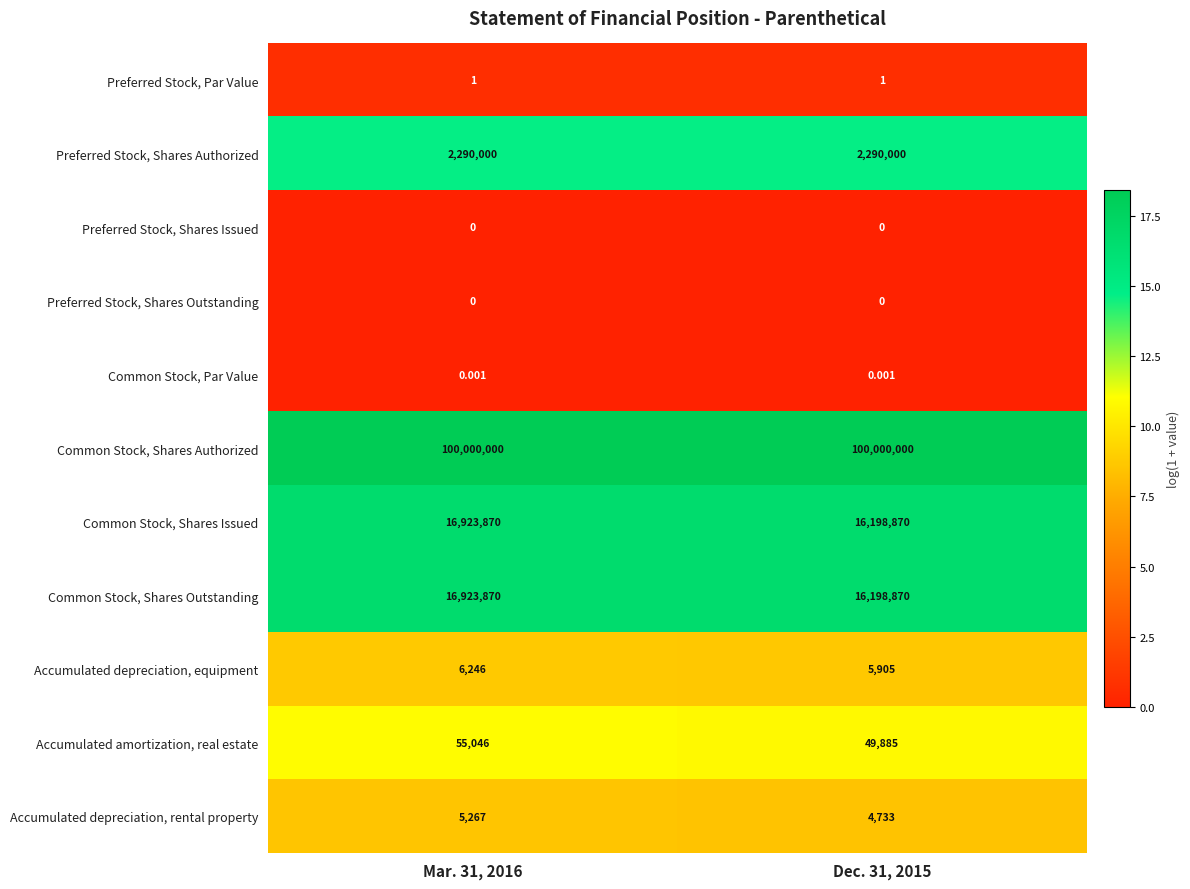

Which series has the largest total across all categories?

Common Stock, Shares Authorized